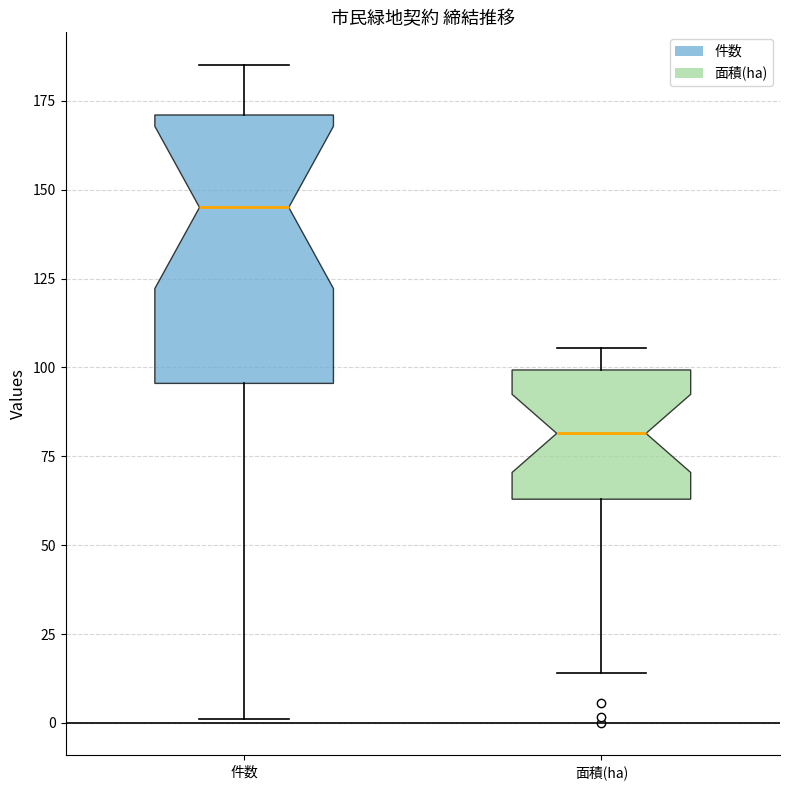

Reading left to right, transcribe this box plot: for each box, give where its median line is, the range the box spans, and where its two whiskers end, as read against the y-axis. The values are not printed on the chart, so give them approximately, as read against the axis.

件数: median 145, box 95 to 170, whiskers 0 to 185
面積(ha): median 80, box 65 to 100, whiskers 15 to 105